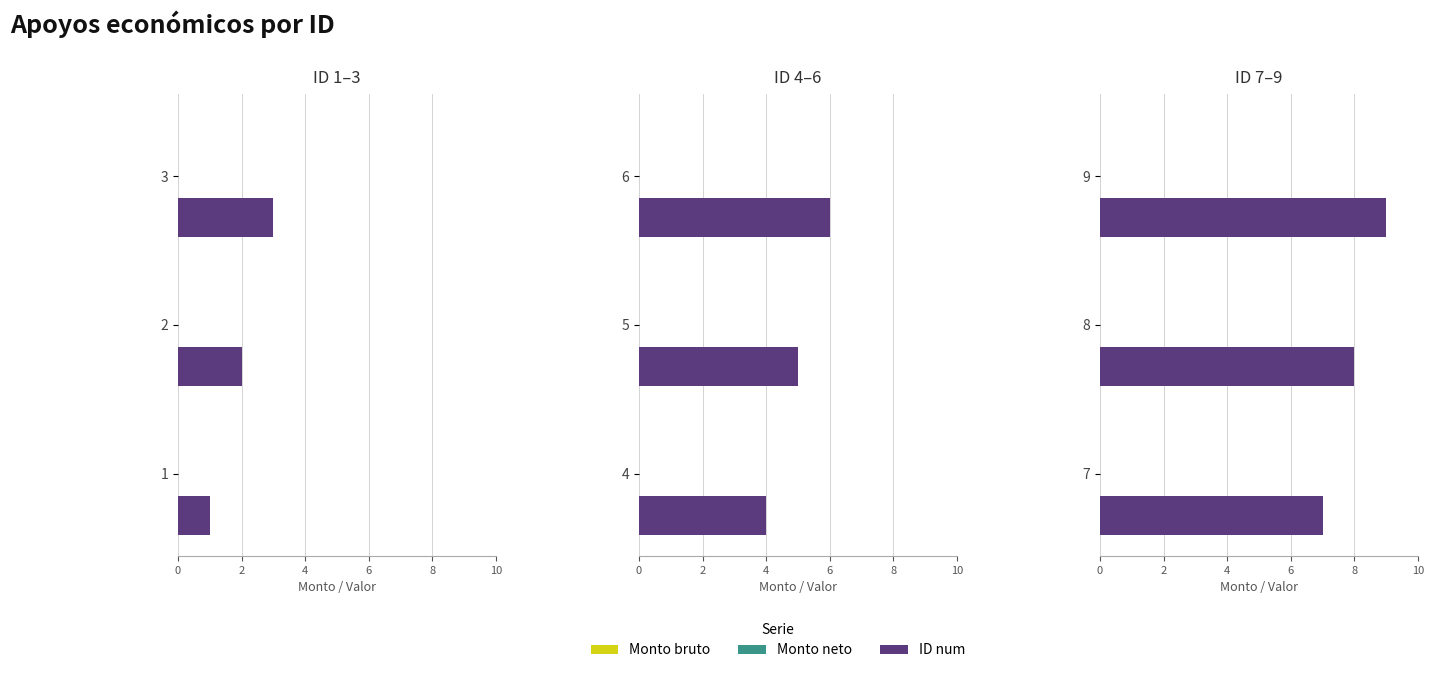

What is the value of the Monto bruto bar at the 3rd from the left?

0.3